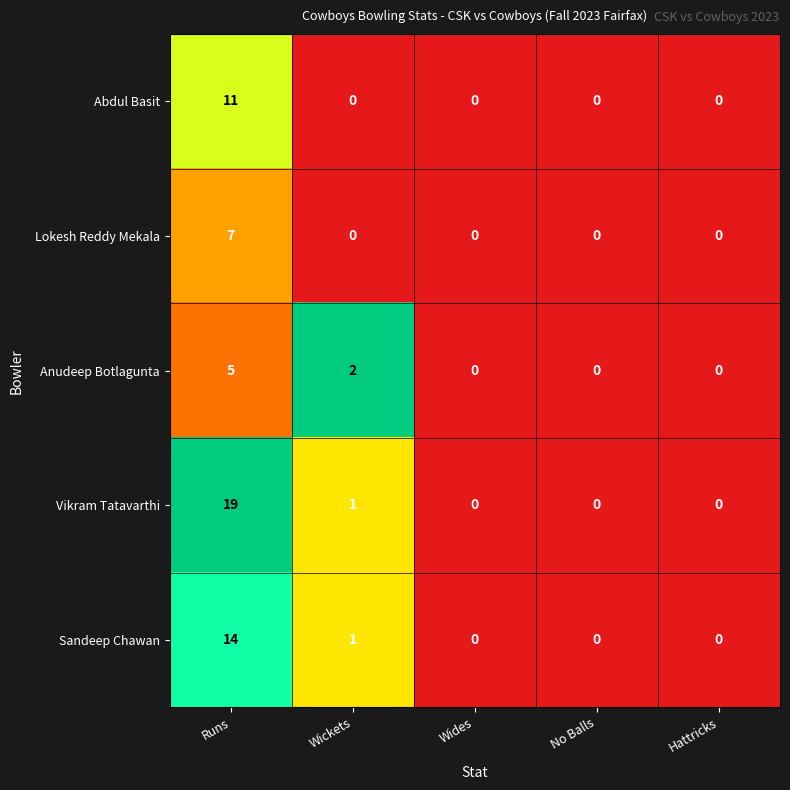

Reading right to left, list all the values displayed in this chart.

Abdul Basit: 0	0	0	0	11
Lokesh Reddy Mekala: 0	0	0	0	7
Anudeep Botlagunta: 0	0	0	2	5
Vikram Tatavarthi: 0	0	0	1	19
Sandeep Chawan: 0	0	0	1	14